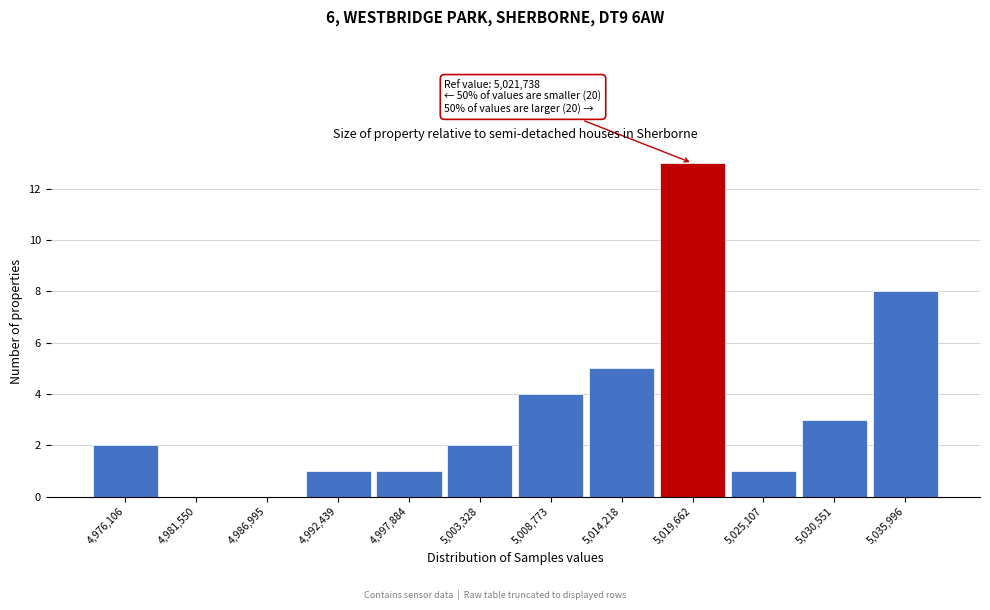

Reading left to right, what are all the values shown in this chart?

4,976,106=2	4,981,550=0	4,986,995=0	4,992,439=1	4,997,884=1	5,003,328=2	5,008,773=4	5,014,218=5	5,019,662=13	5,025,107=1	5,030,551=3	5,035,996=8